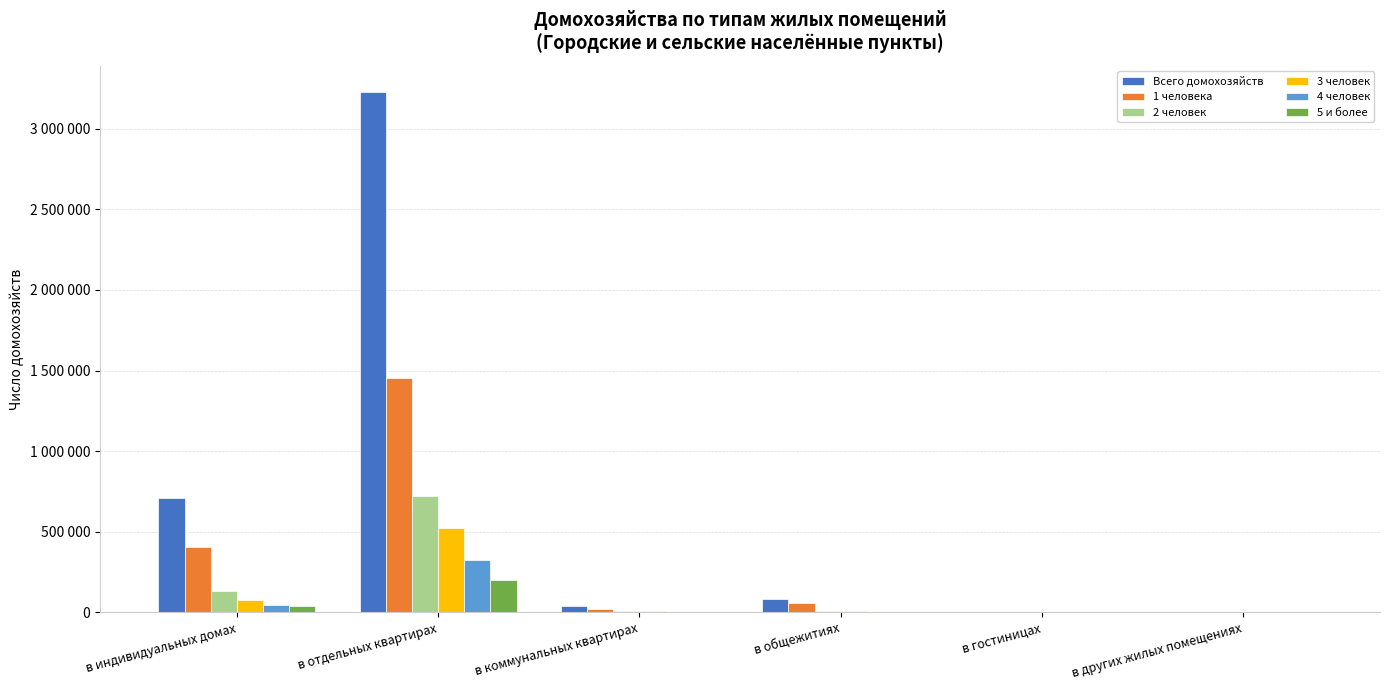

Where is 4 человек nearest to the value 161268?

в индивидуальных домах